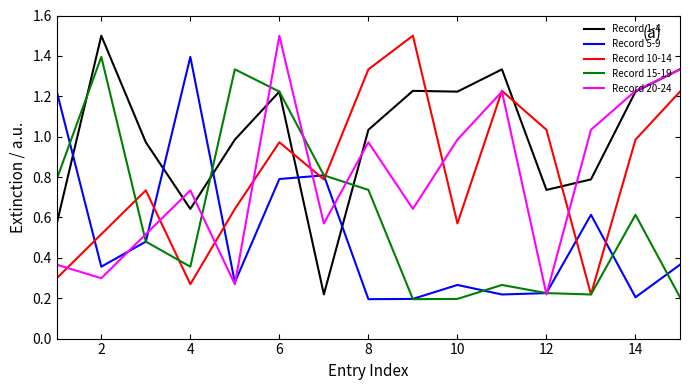

Which series has the largest total across all categories?

Record 1-4